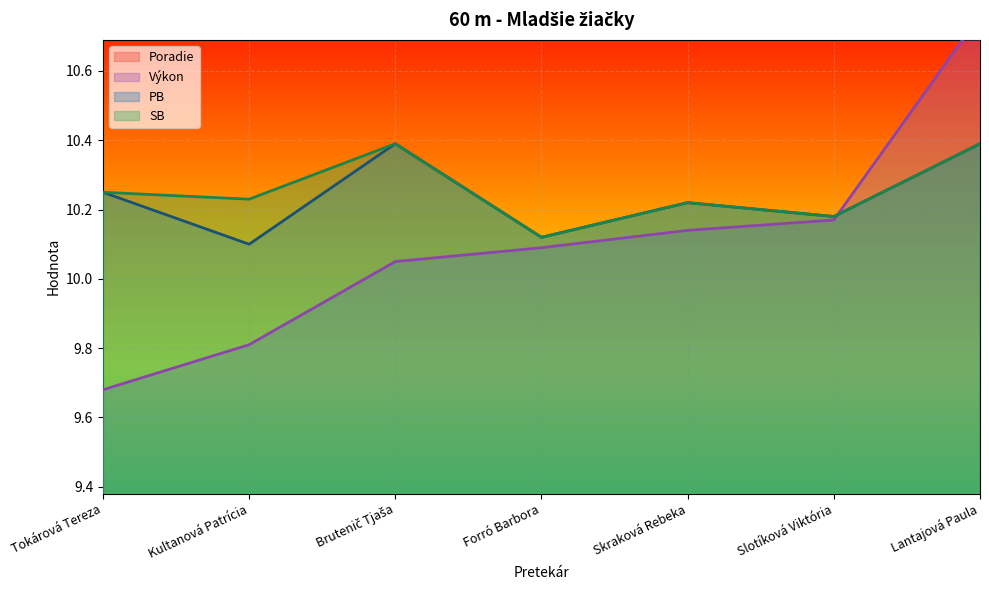

Which series has the largest range (max minus min)?

Poradie